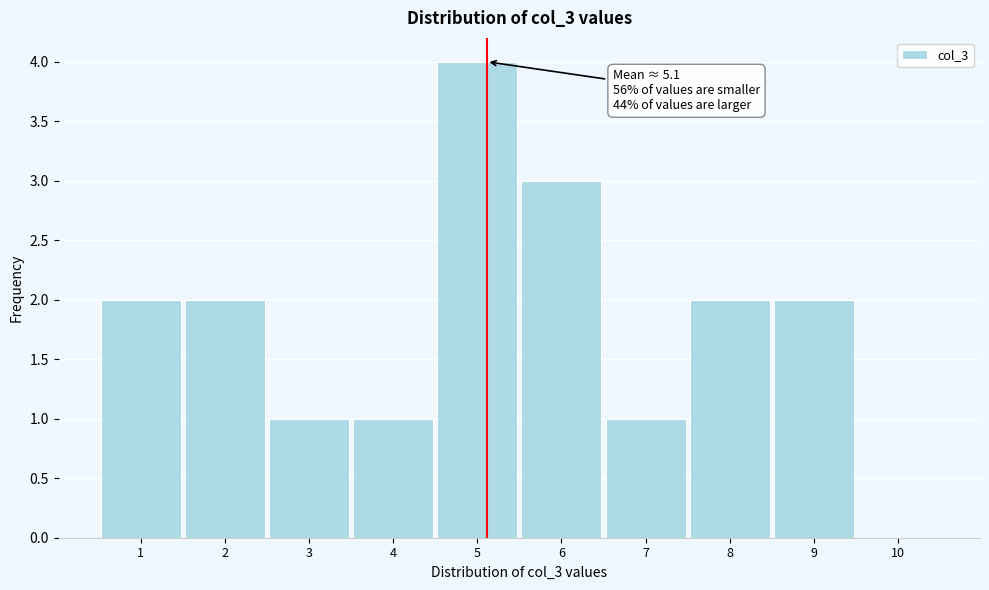

Over which range of the x-axis is the bar tallest?

4.5 to 5.5